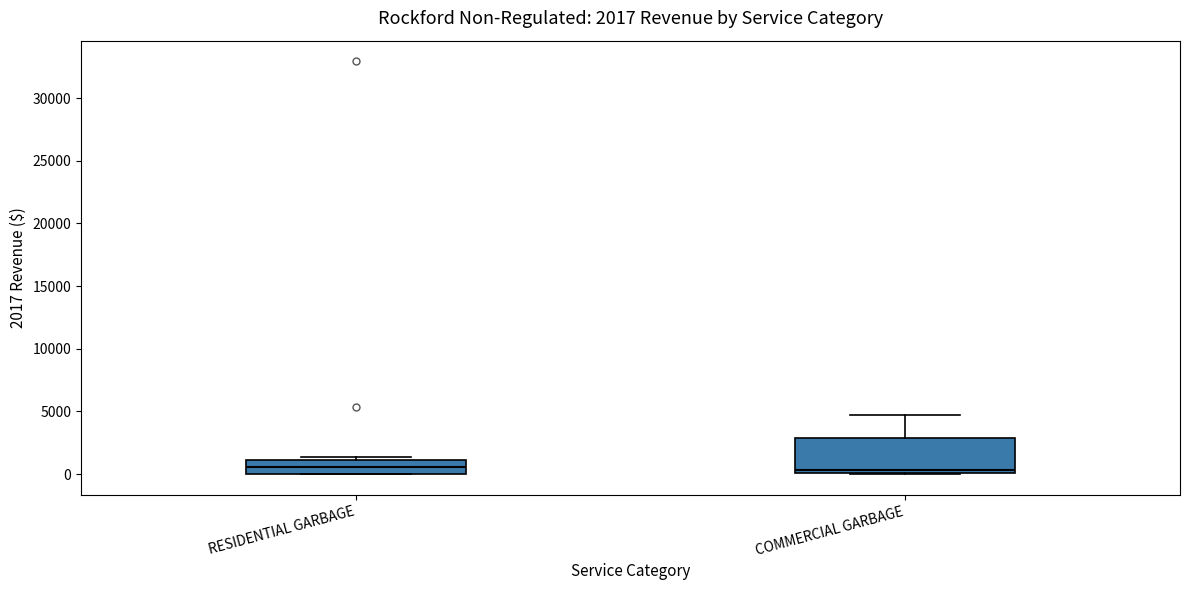

Which box is the tallest, from its lower edge to its upper edge?

COMMERCIAL GARBAGE